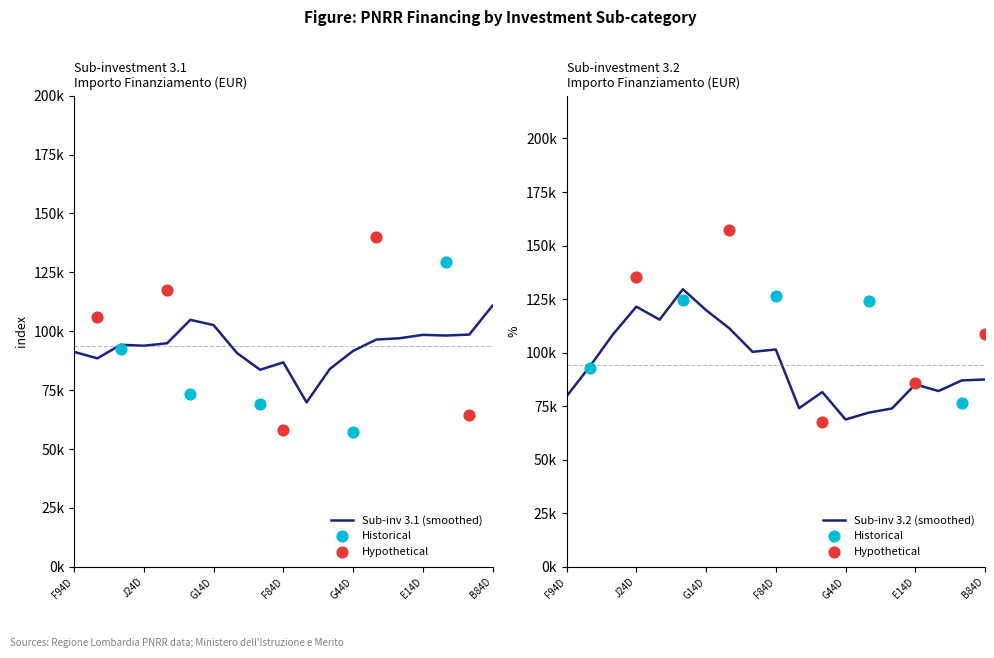

Is the value of 3.2 at E14D23003760006 greater than the value of 3.1 at G44D23005710006?

Yes